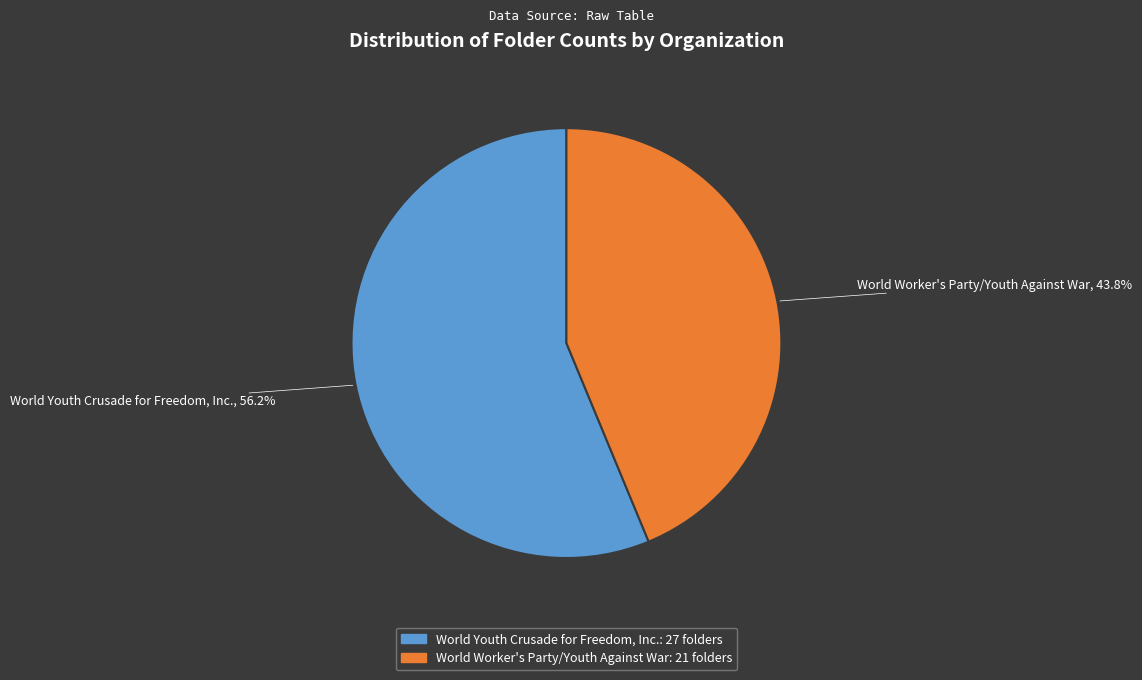

Which slice represents more than half of the pie?

World Youth Crusade for Freedom, Inc.